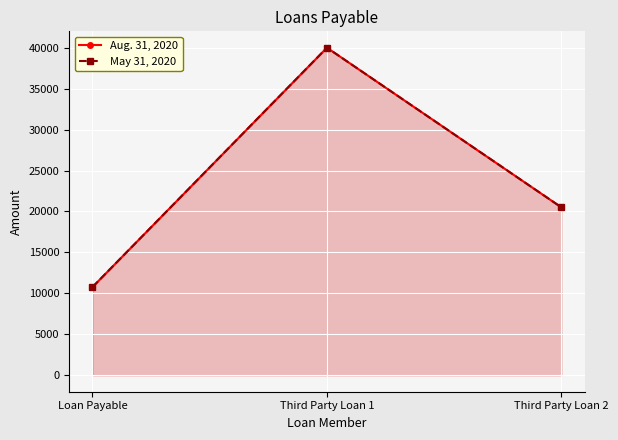

Does the chart display data point markers on the line(s)?

Yes